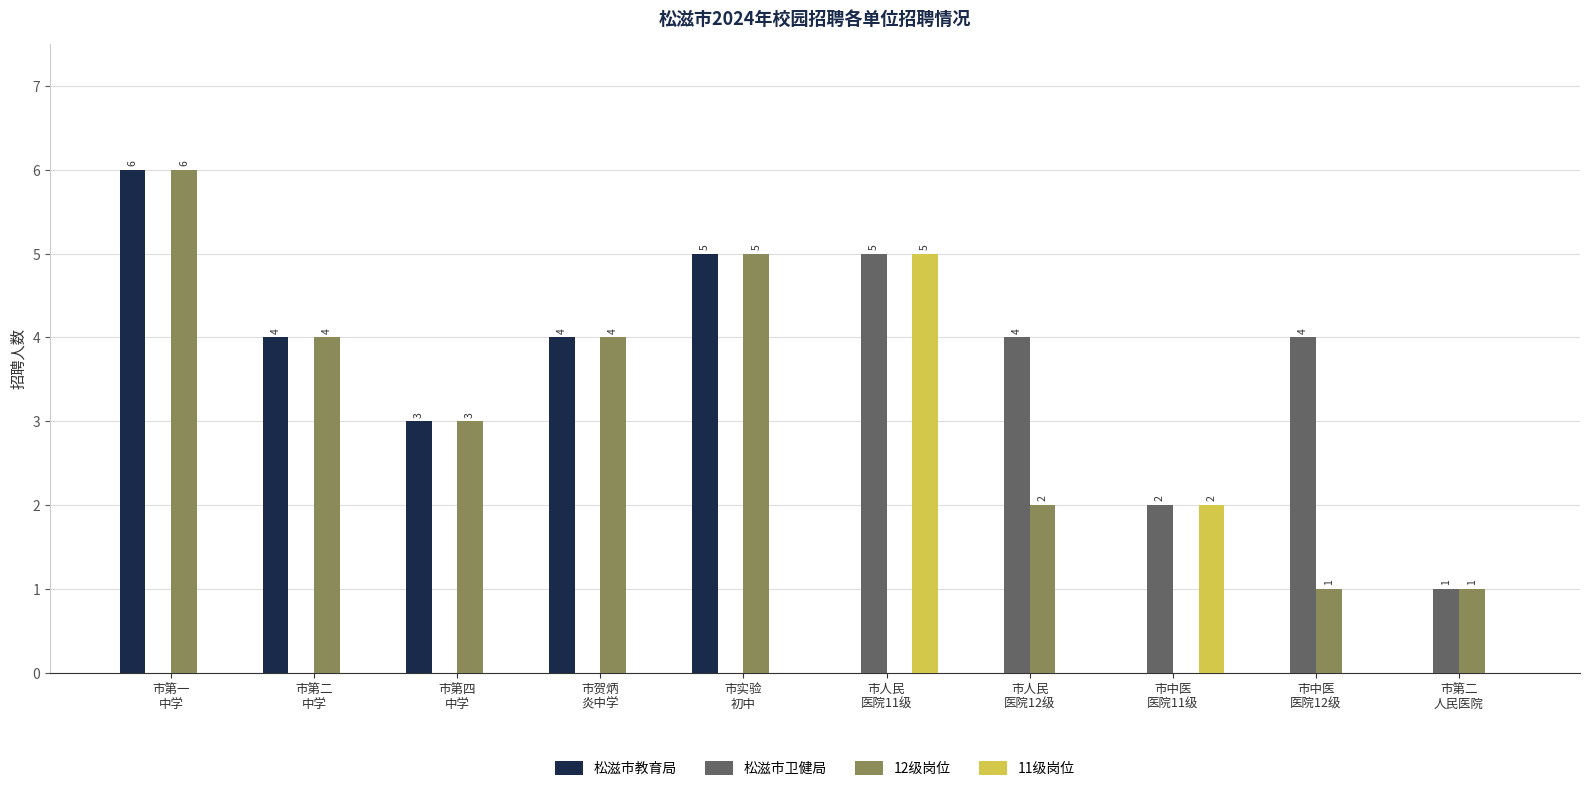

Where does the 松滋市教育局 series first go above 3?

市第一
中学